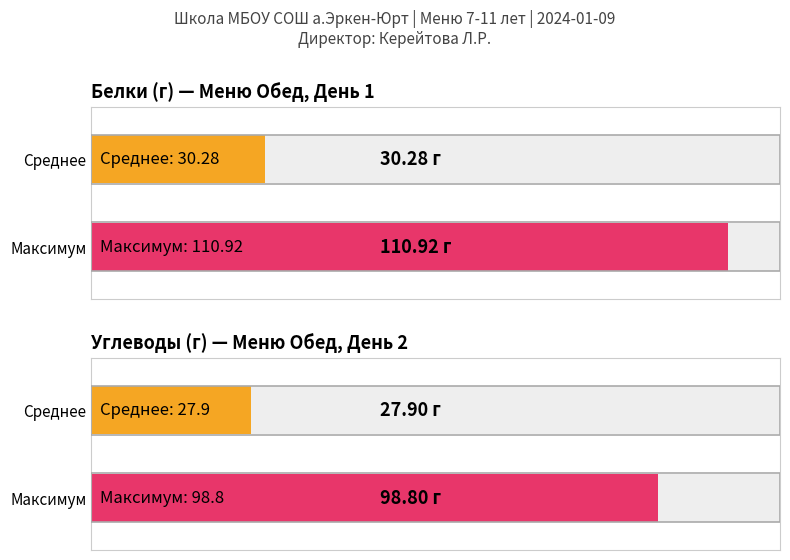

How many bars are there in each group?

2